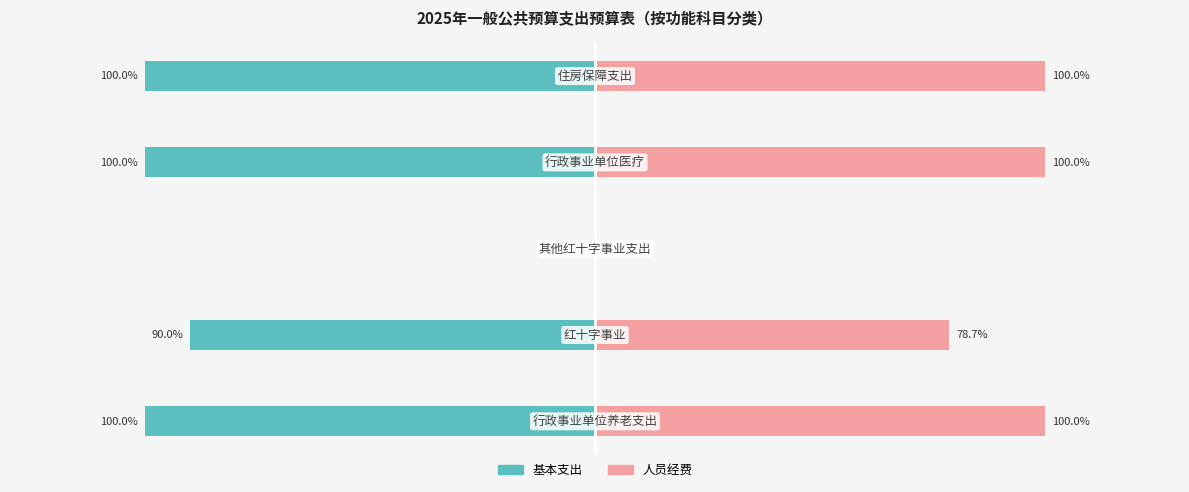

At 4, list the series in order from smallest to largest.

基本支出, 人员经费